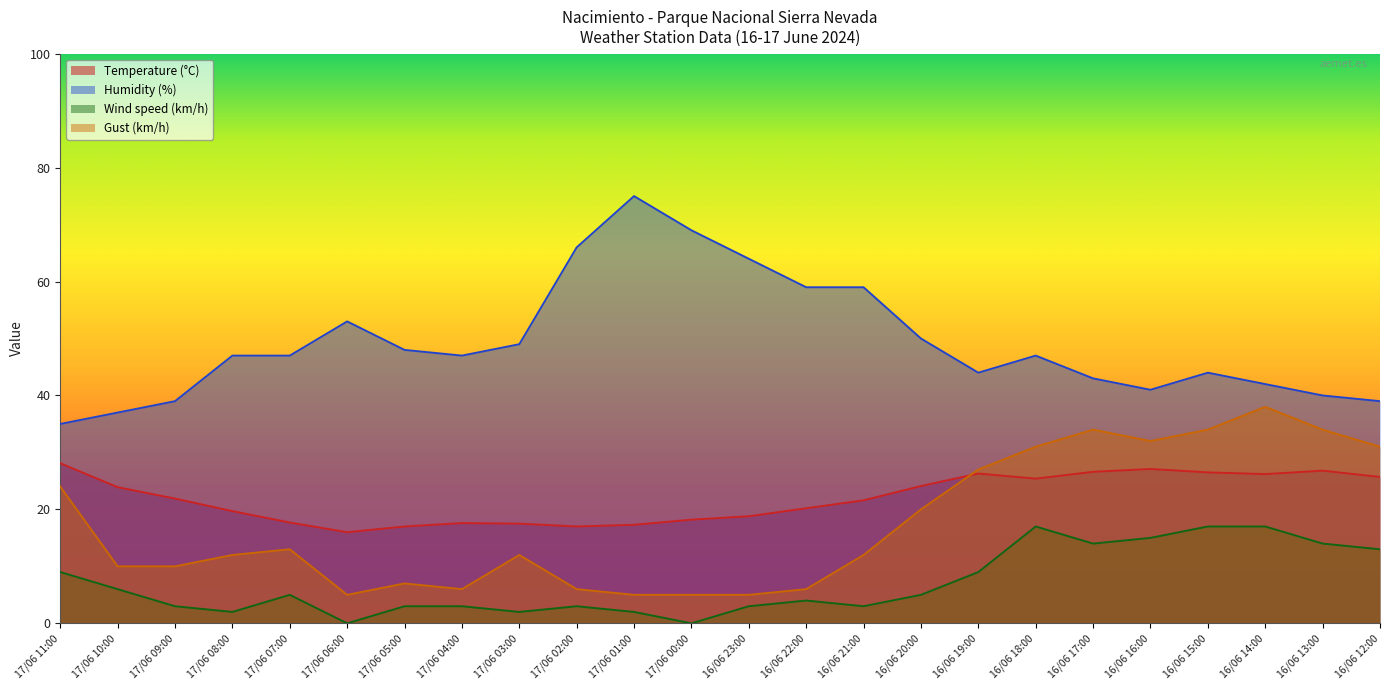

At how many categories does at least one series exceed 32?

24